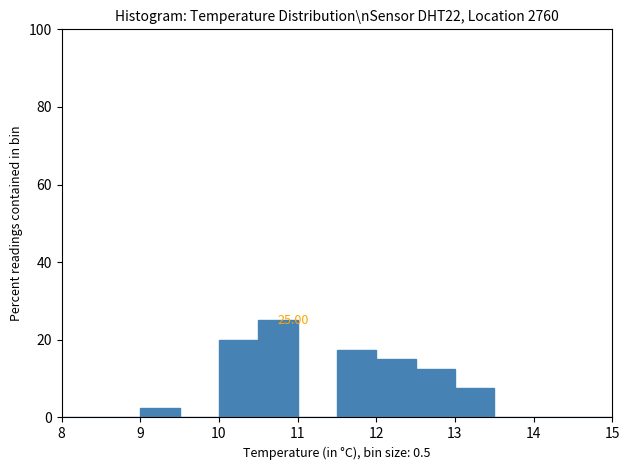

Over which range of the x-axis is the bar tallest?

10.5 to 11.0